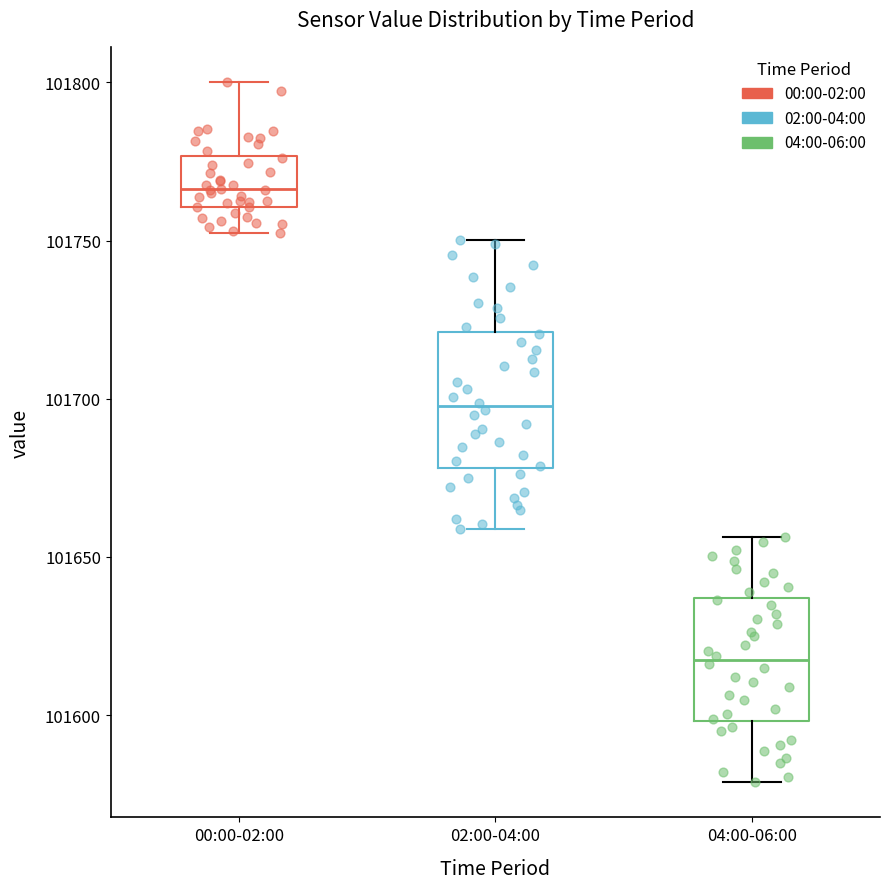

Which box has the highest median line?

00:00-02:00